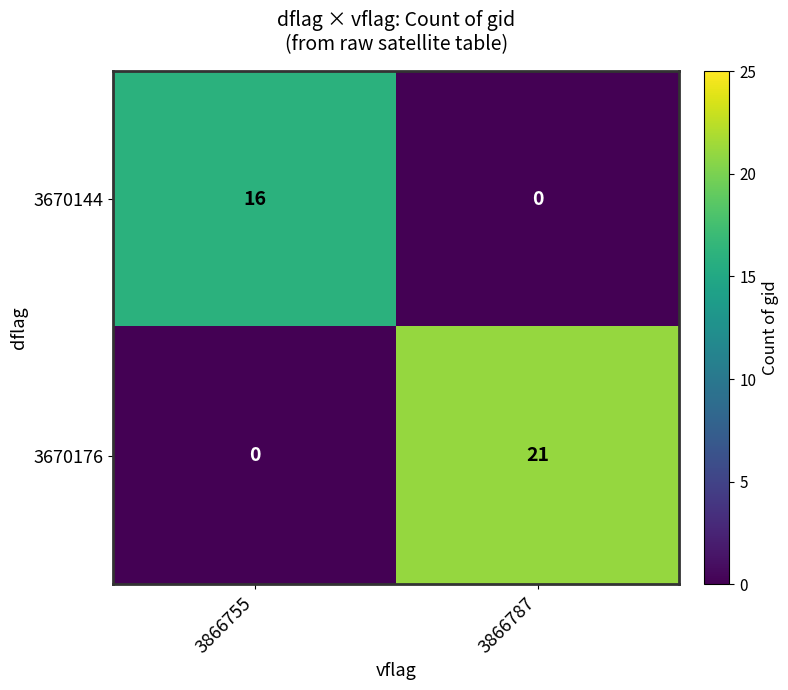

The 3670144 series shows 23 at 3866755. True or false?

False